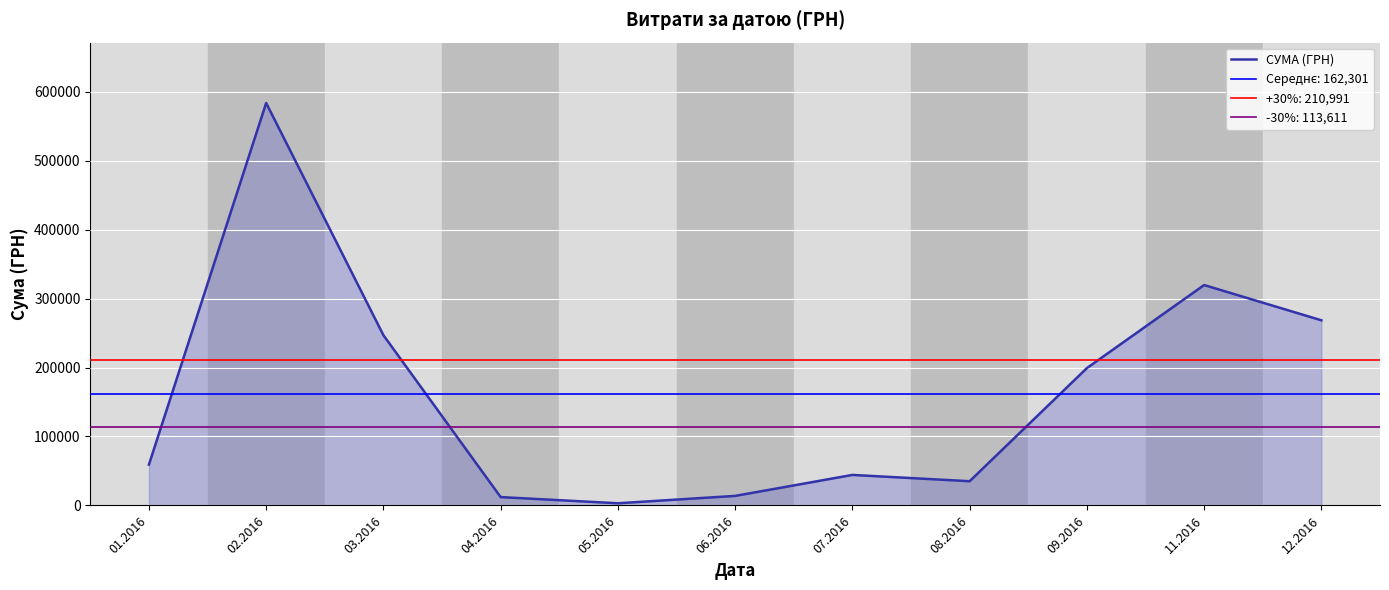

Approximately how many times larger is the value at 11.2016 compared to 06.2016?

23.1